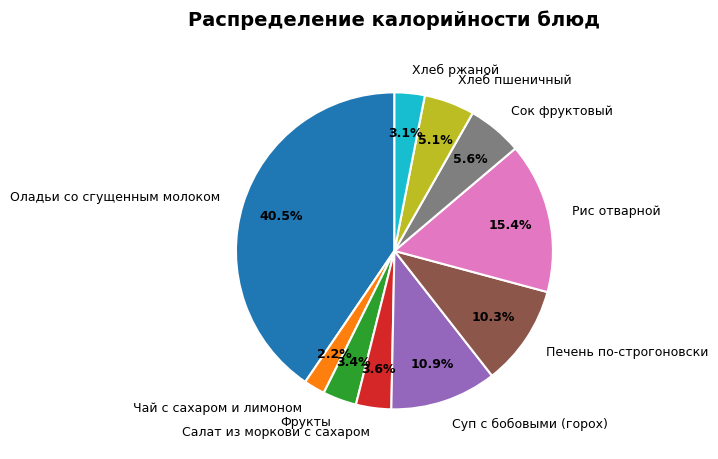

True or false: Печень по-строгоновски accounts for 1% of the total.

False